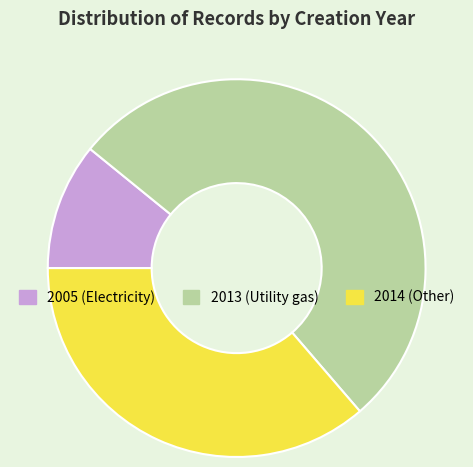

How many segments does this pie chart have?

3